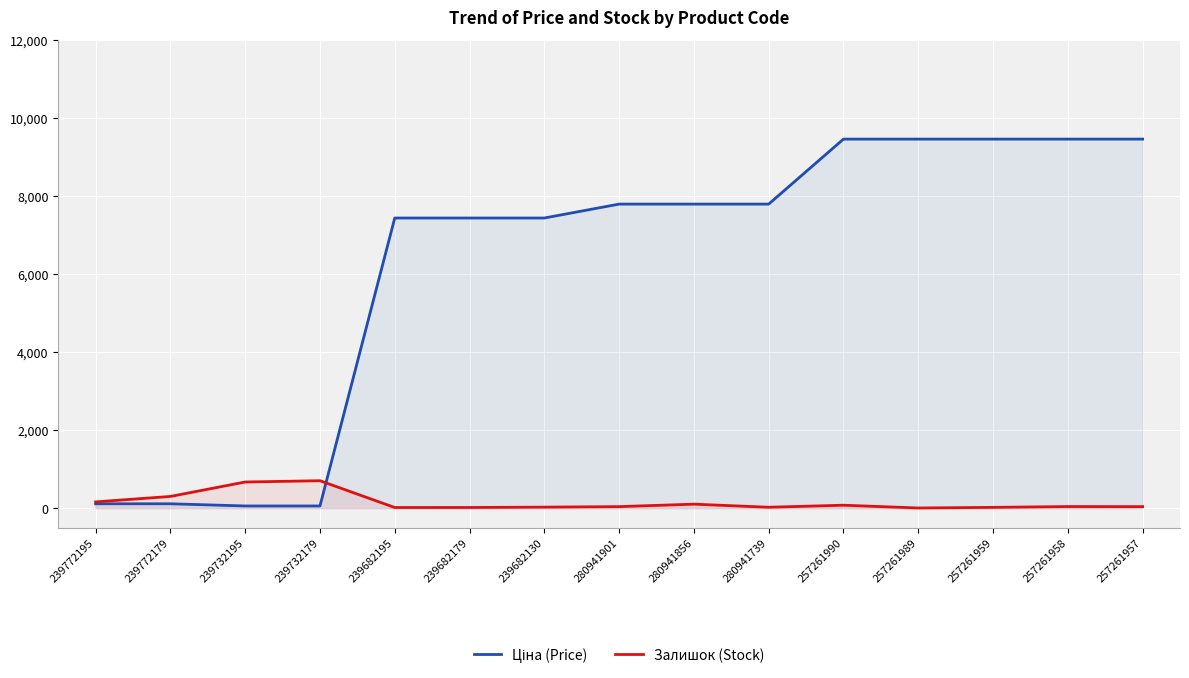

Does the chart display data point markers on the line(s)?

No